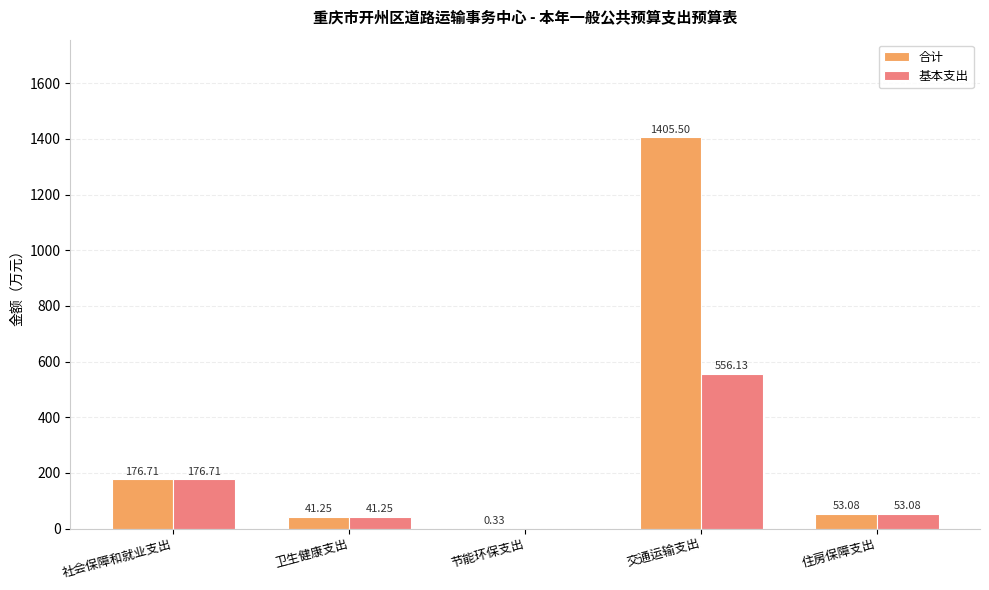

At which label does 合计 first exceed 53?

社会保障和就业支出